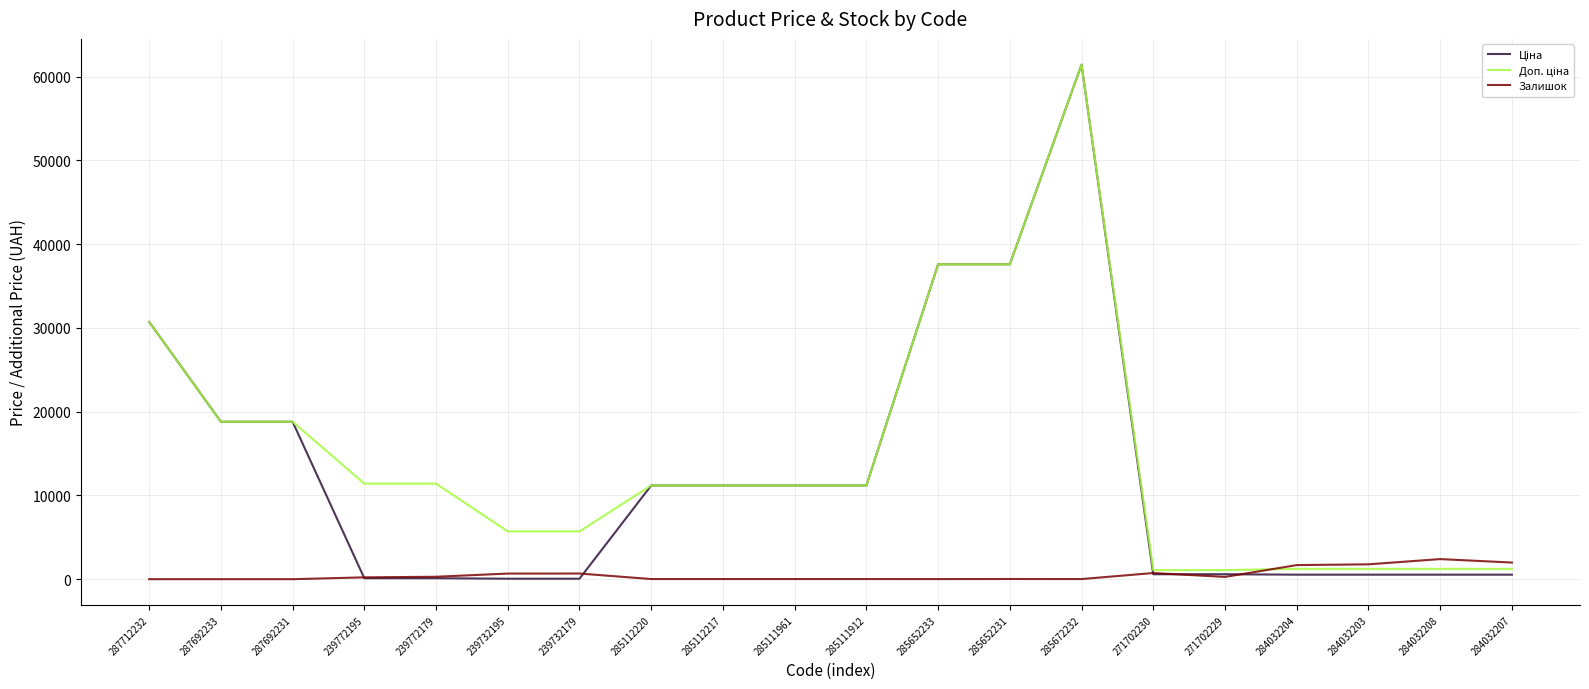

At which category is the sum across all series the highest?

285672232